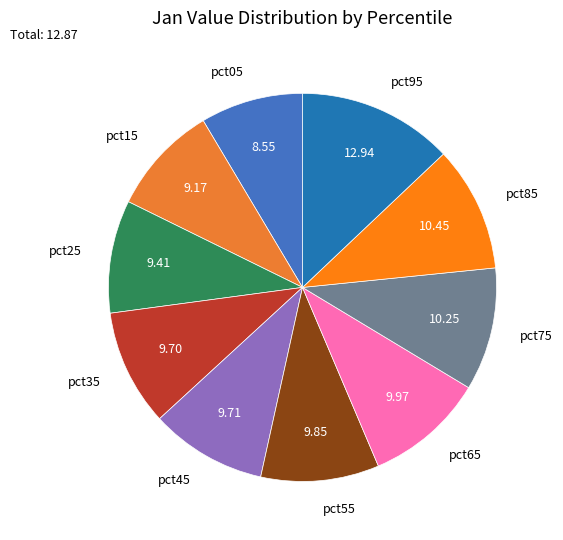

Is it true that pct55 is 10% of the pie?

True